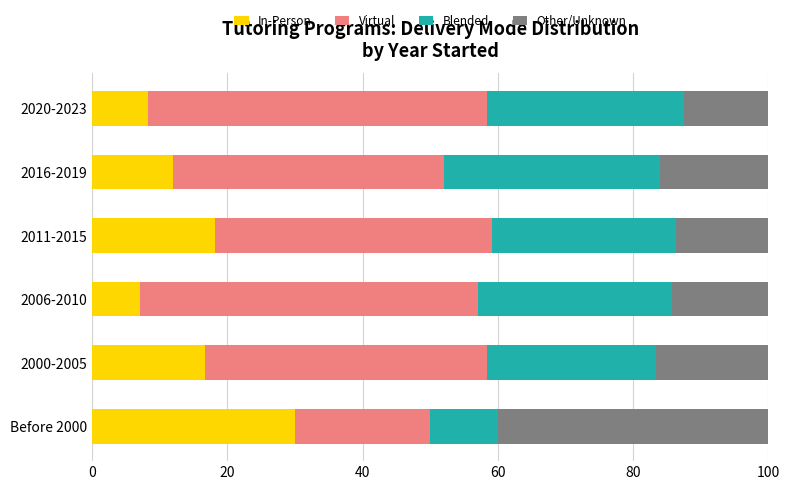

Where is In-Person nearest to the value 18?

2011-2015